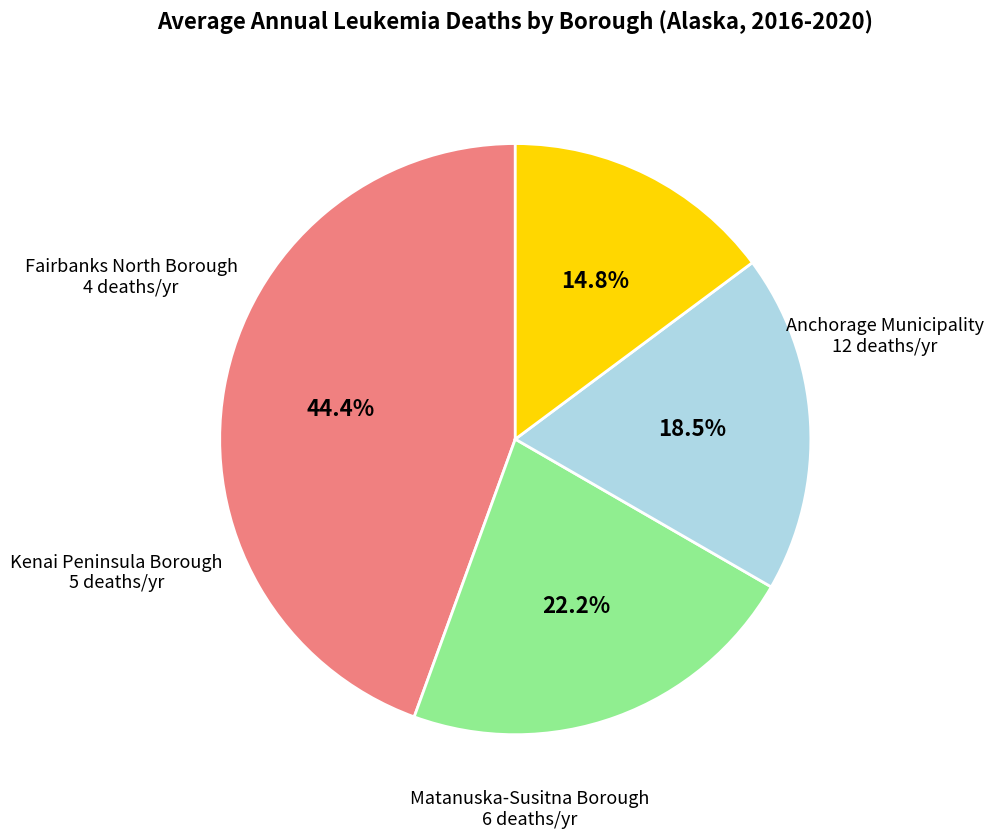

The Kenai Peninsula Borough slice represents 6% of the pie. True or false?

False